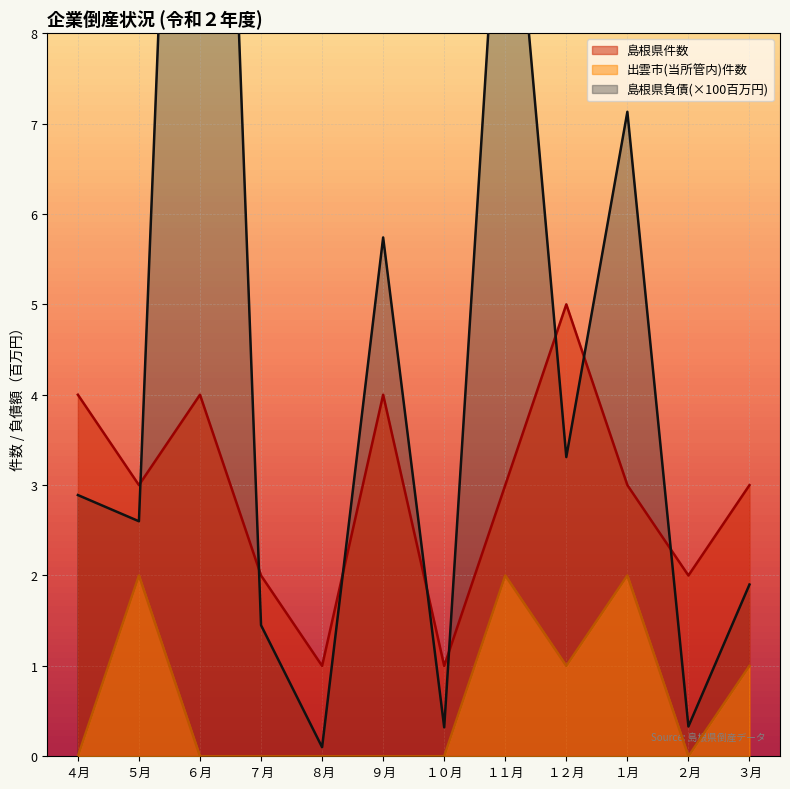

What are all the series names shown in the legend?

島根県件数, 出雲市件数, 島根県負債